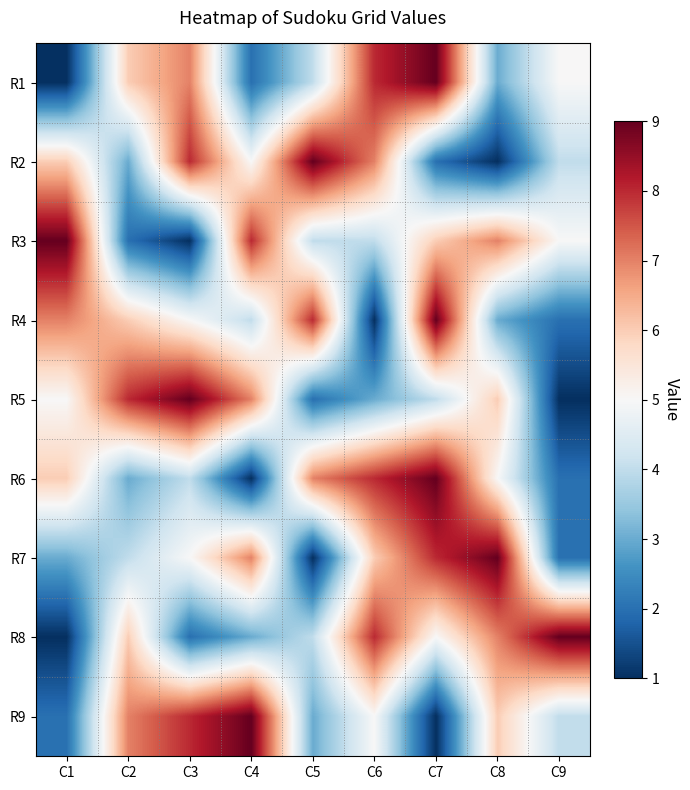

Reading right to left, list all the values displayed in this chart.

R1: C9=5	C8=3	C7=9	C6=8	C5=4	C4=2	C3=7	C2=6	C1=1
R2: C9=4	C8=1	C7=2	C6=7	C5=9	C4=5	C3=8	C2=3	C1=6
R3: C9=5	C8=7	C7=6	C6=4	C5=4	C4=8	C3=1	C2=2	C1=9
R4: C9=2	C8=3	C7=9	C6=1	C5=8	C4=4	C3=5	C2=6	C1=7
R5: C9=1	C8=6	C7=4	C6=3	C5=2	C4=7	C3=9	C2=8	C1=5
R6: C9=2	C8=5	C7=9	C6=8	C5=7	C4=1	C3=4	C2=3	C1=6
R7: C9=2	C8=9	C7=8	C6=6	C5=1	C4=7	C3=5	C2=4	C1=3
R8: C9=9	C8=7	C7=5	C6=8	C5=4	C4=3	C3=2	C2=6	C1=1
R9: C9=4	C8=6	C7=1	C6=5	C5=3	C4=9	C3=8	C2=7	C1=2